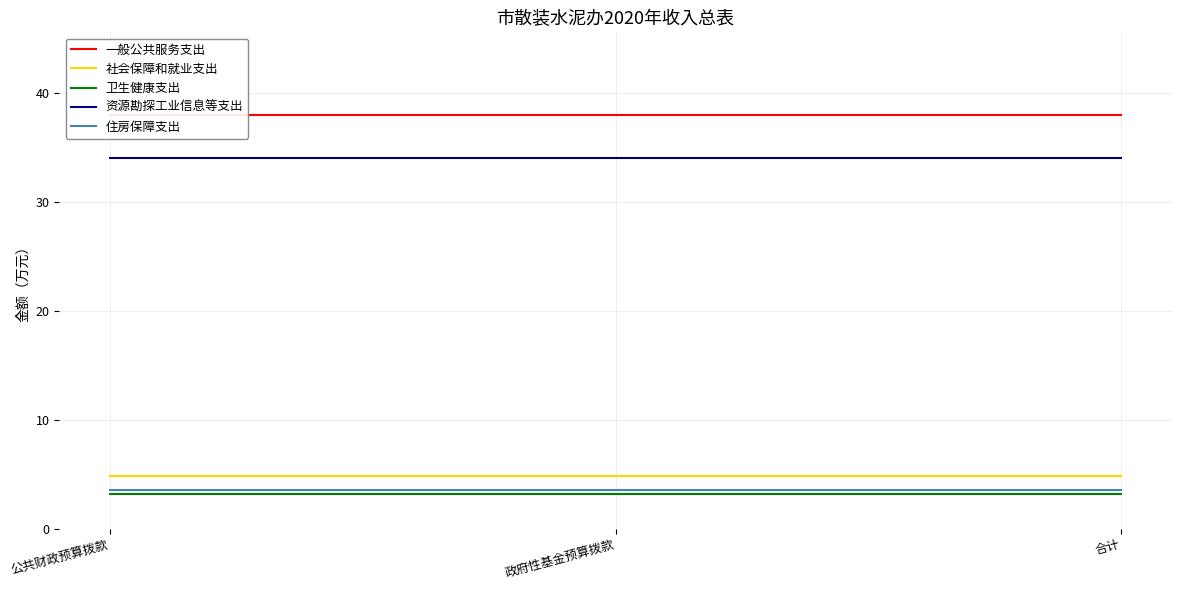

Which series has the widest spread of values?

一般公共服务支出